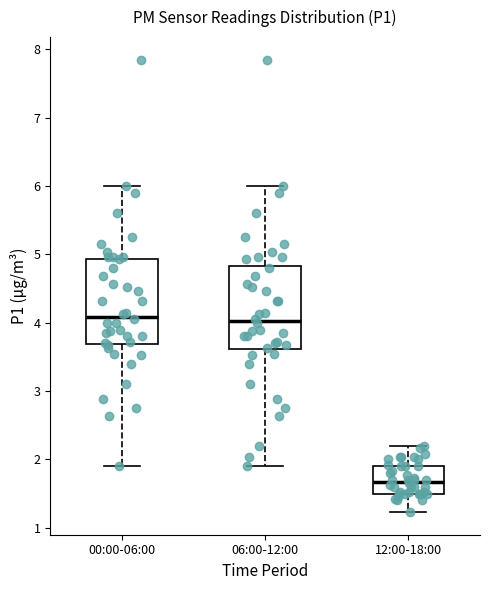

Reading left to right, transcribe this box plot: for each box, give where its median line is, the range the box spans, and where its two whiskers end, as read against the y-axis. The values are not printed on the chart, so give them approximately, as read against the axis.

00:00-06:00: median 4.1, box 3.7 to 4.9, whiskers 1.9 to 6.0
06:00-12:00: median 4.0, box 3.6 to 4.8, whiskers 1.9 to 6.0
12:00-18:00: median 1.7, box 1.5 to 1.9, whiskers 1.2 to 2.2